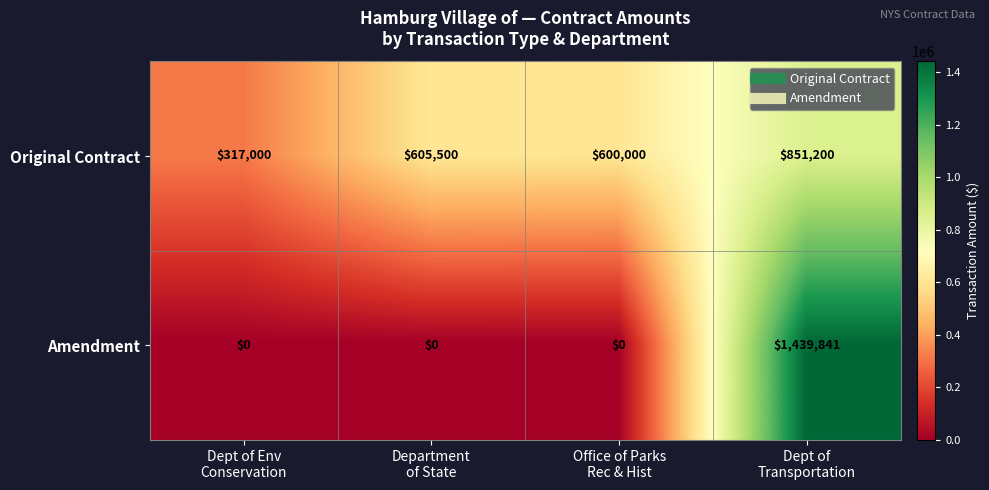

At how many categories does at least one series exceed 167908?

4